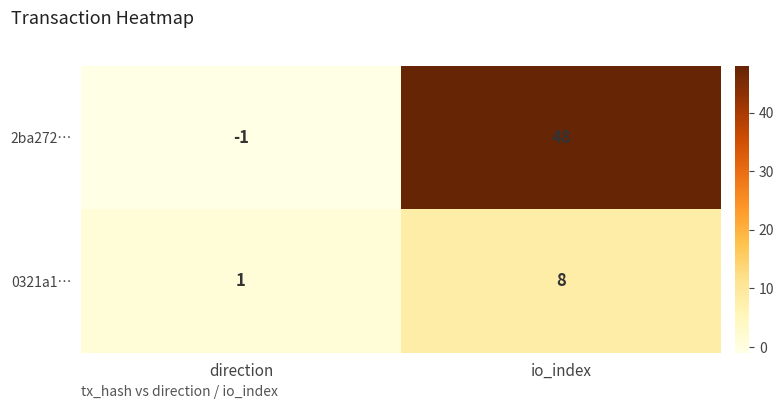

At which category is the sum across all series the highest?

io_index